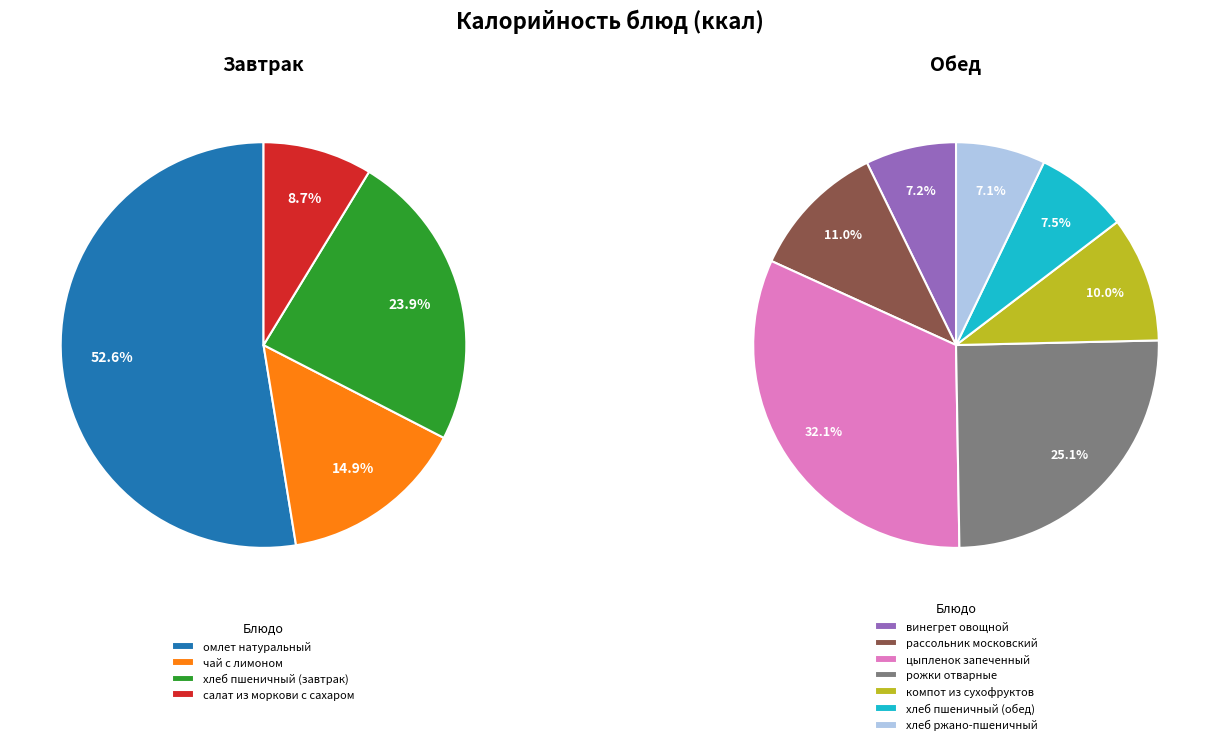

Rank the categories by value from highest to lowest.

цыпленок запеченный, рожки отварные, омлет натуральный, рассольник московский, компот из сухофруктов, хлеб пшеничный (завтрак), хлеб пшеничный (обед), винегрет овощной, хлеб ржано-пшеничный, чай с лимоном, салат из моркови с сахаром